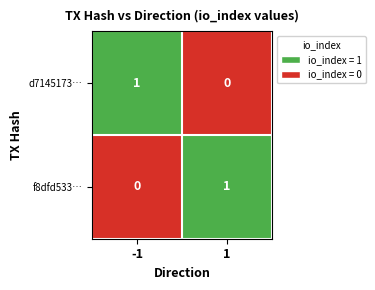

What is the spread (max minus min) of values at 1?

1